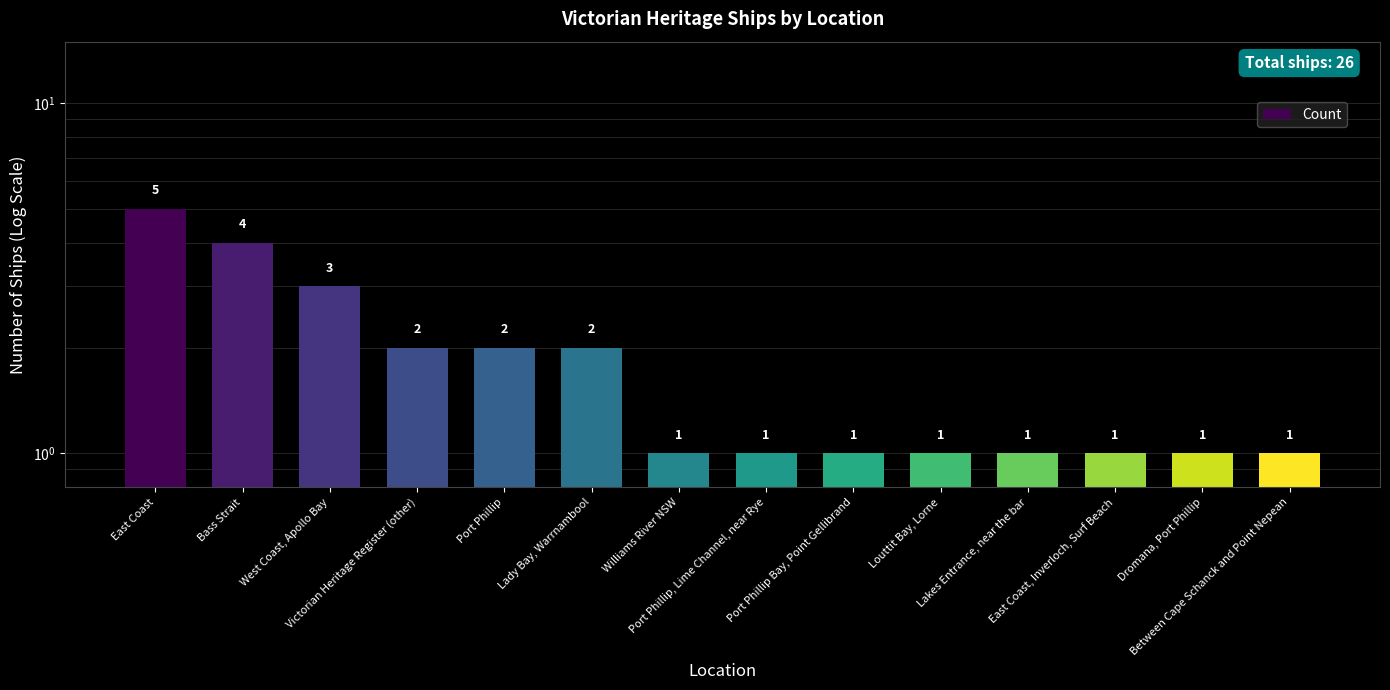

Where is the data nearest to the value 3?

West Coast, Apollo Bay